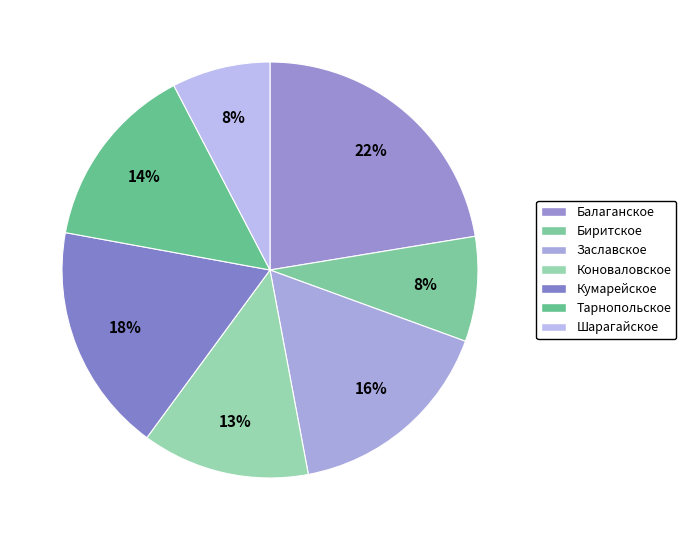

Rank the categories by value from highest to lowest.

Балаганское, Кумарейское, Заславское, Тарнопольское, Коноваловское, Биритское, Шарагайское